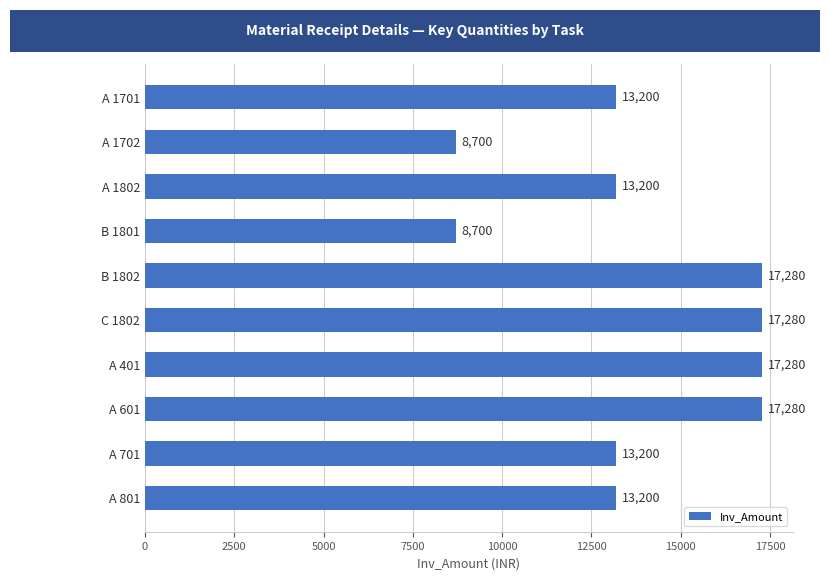

What position from the top is A 1701?

1